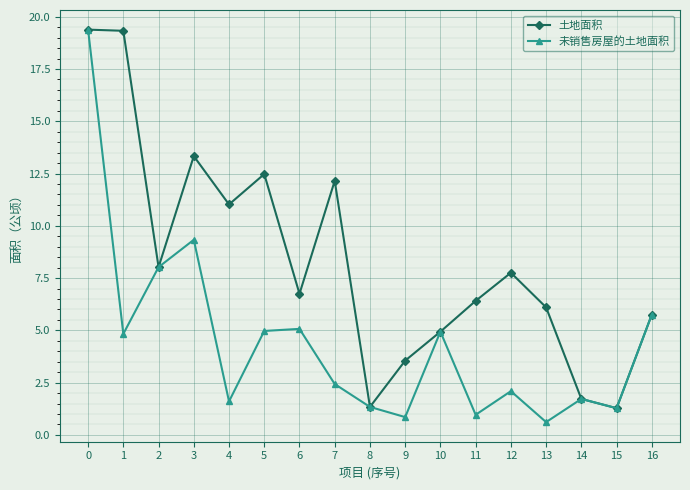

How many interior local valleys does the 土地面积 series have?

5